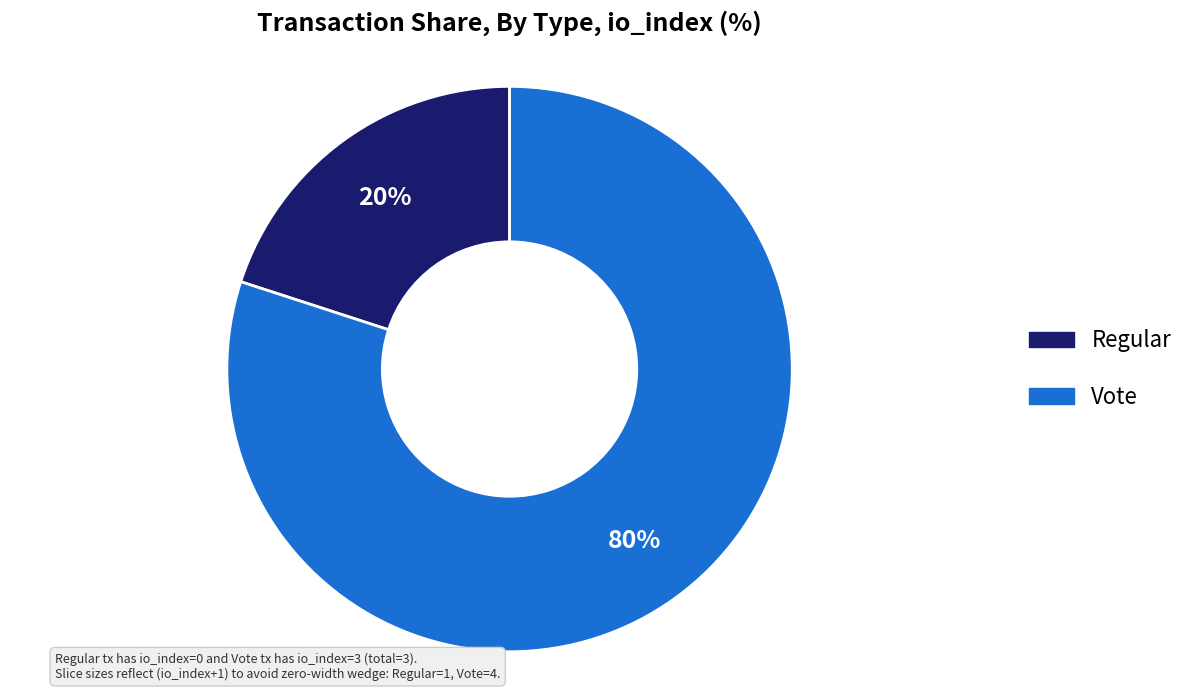

Is there a majority slice in this chart?

Yes